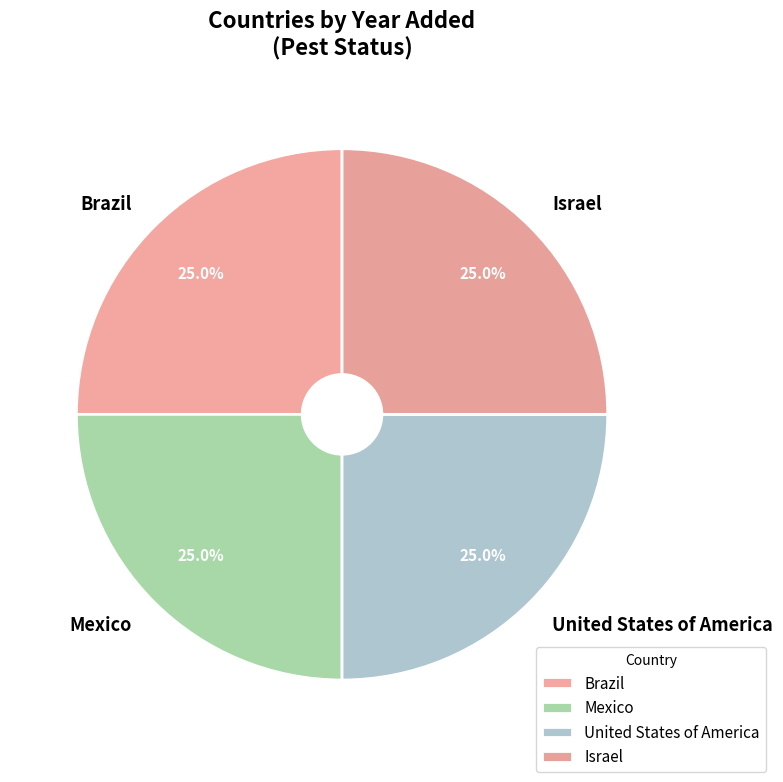

Approximately how many times larger is the value at Mexico compared to Israel?

1.0